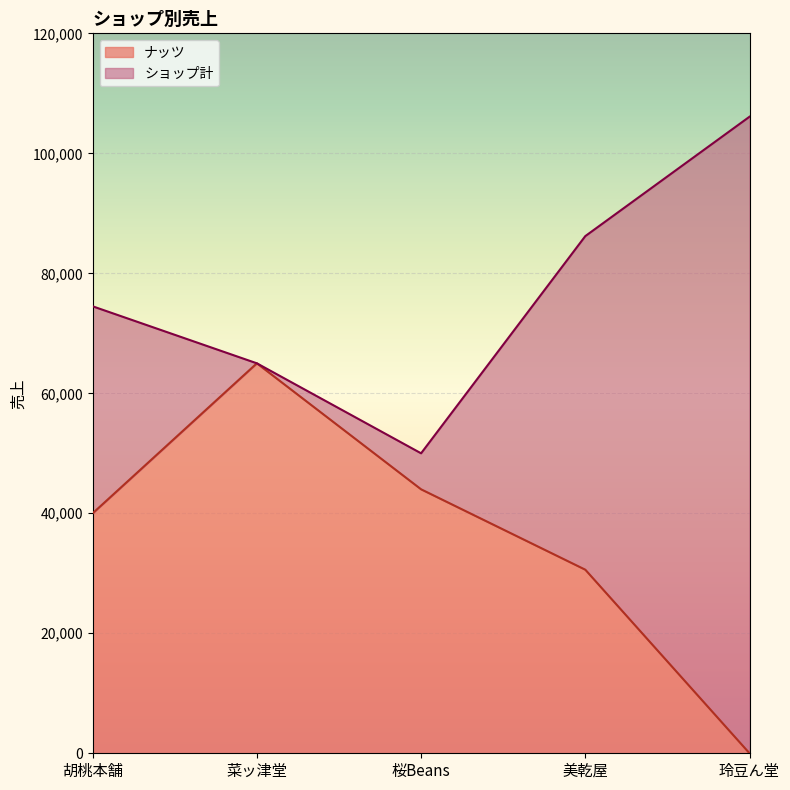

What is the total value across all series at 美乾屋?

86200